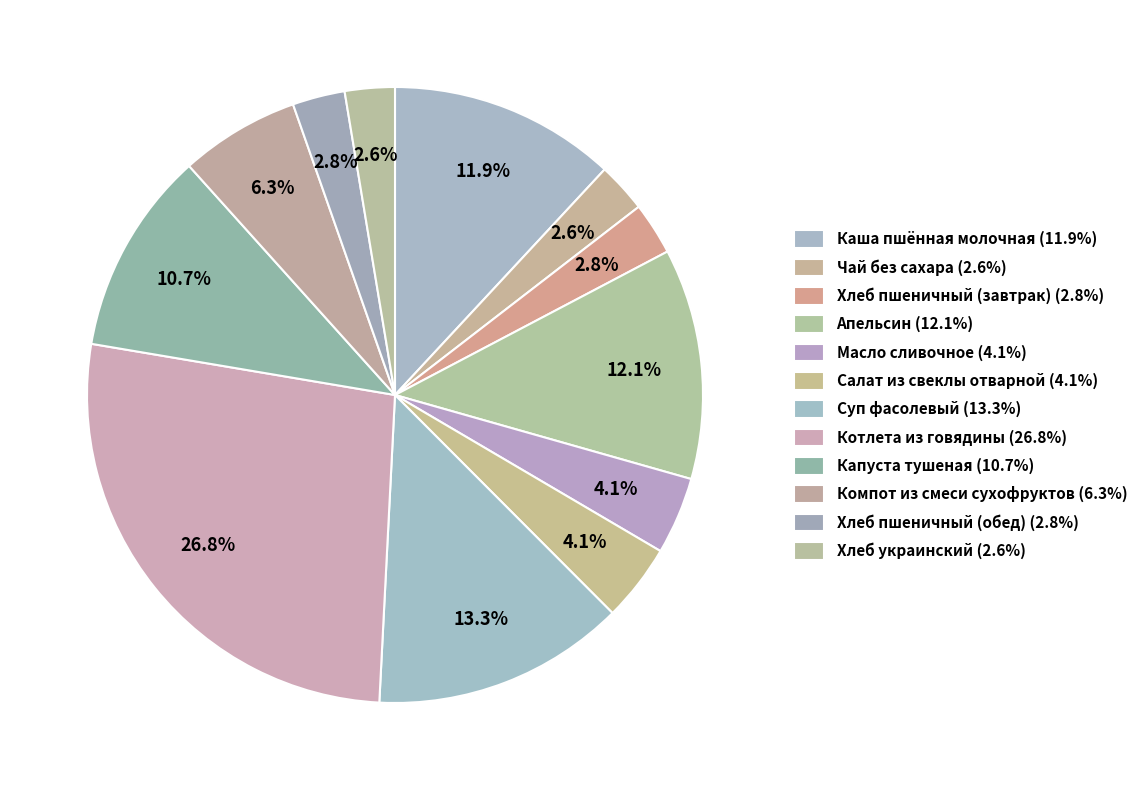

Is the sum of Хлеб пшеничный (обед) and Масло сливочное greater than half?

No